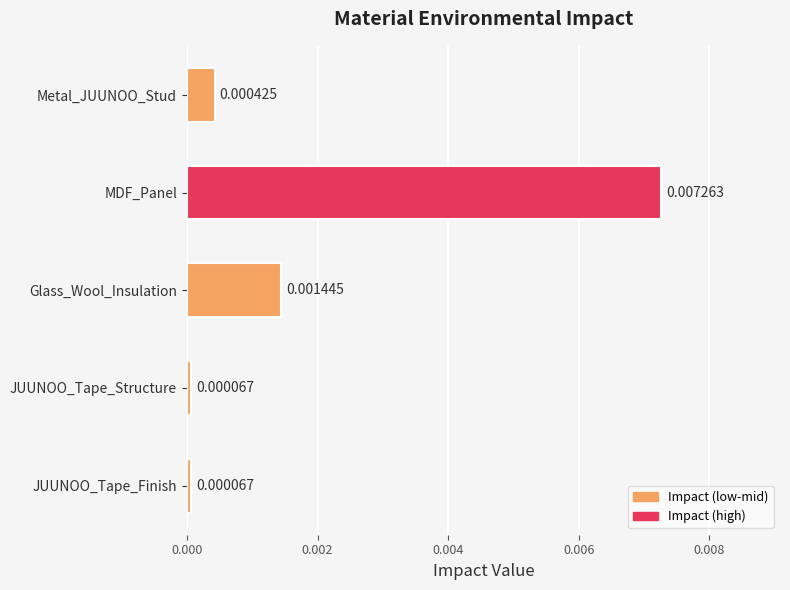

At which category does the chart reach its peak across all series?

MDF_Panel